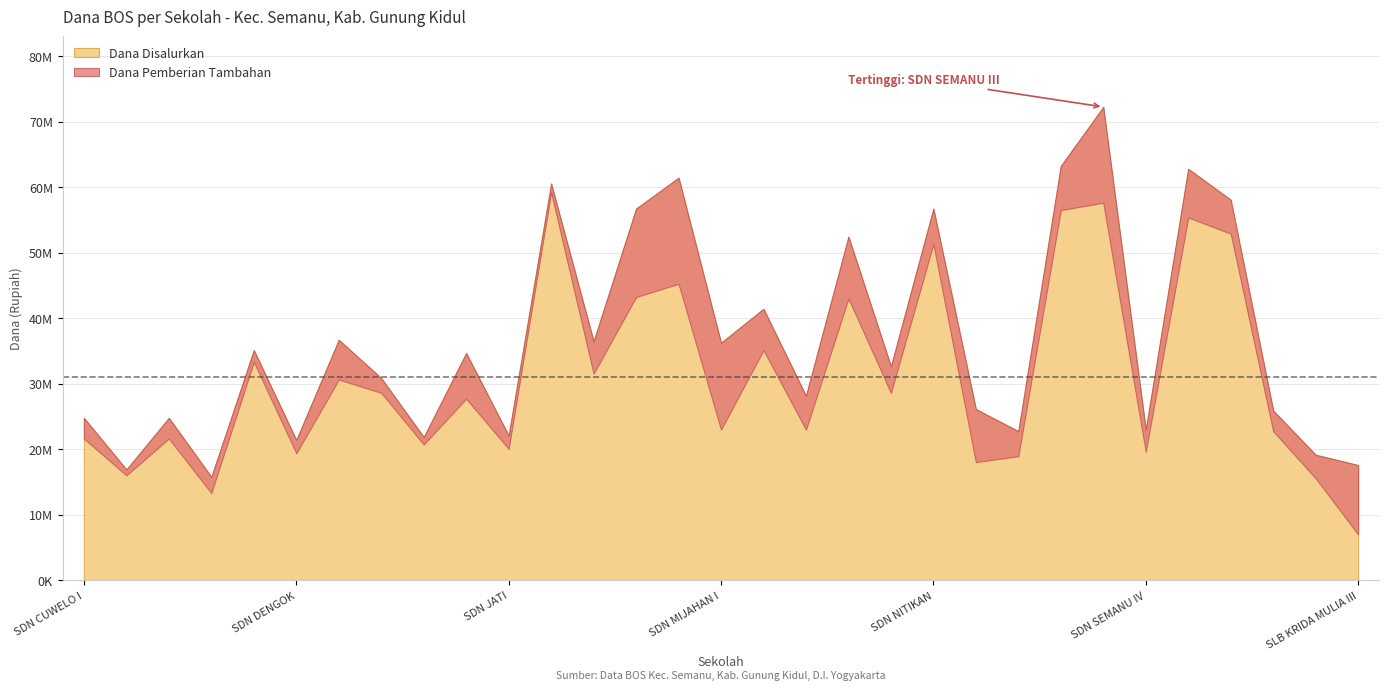

What is the label of the 24th point from the right?

SDN GUNUNGKUNIR II